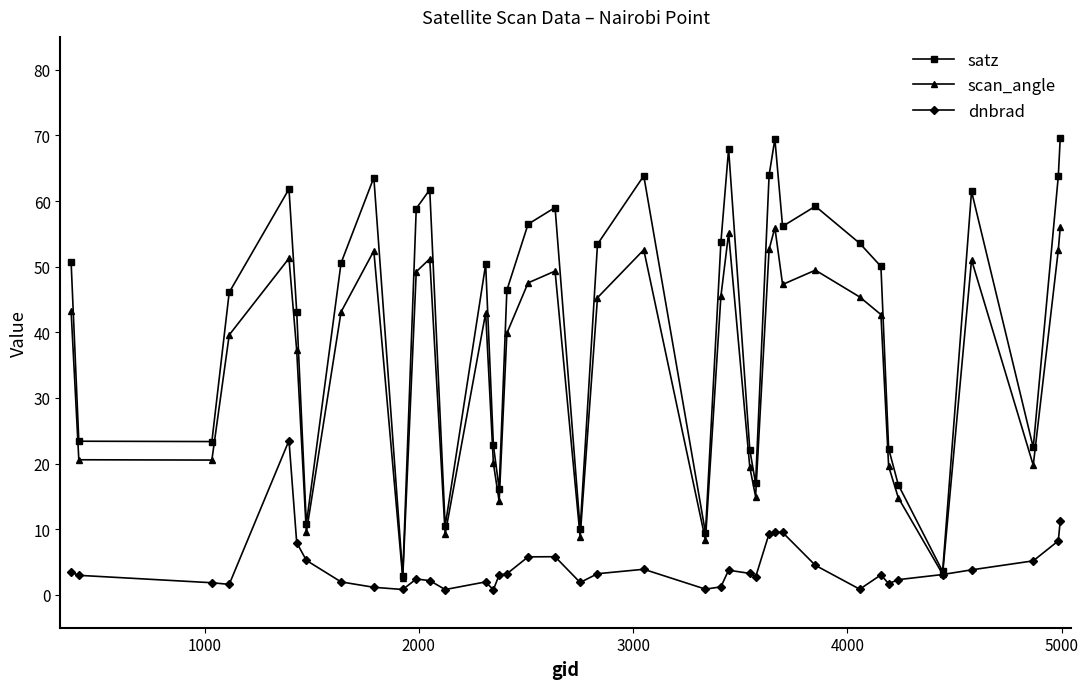

Which series has the largest range (max minus min)?

satz